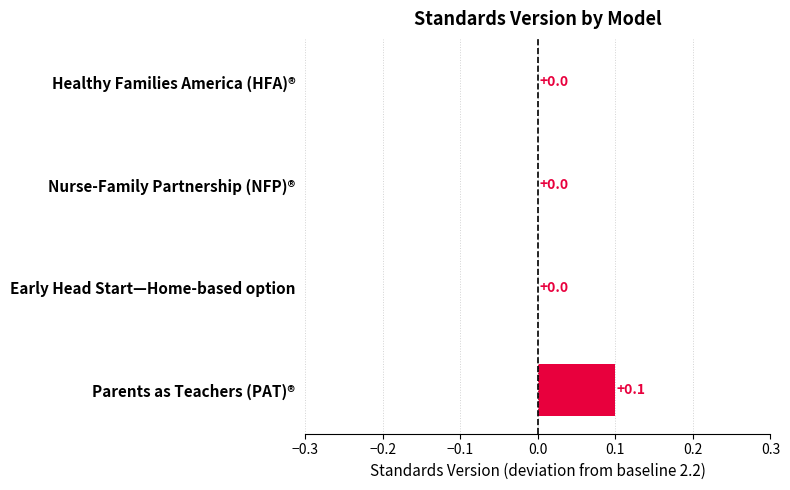

Which has a higher value, Early Head Start—Home-based option or Parents as Teachers (PAT)®?

Parents as Teachers (PAT)®